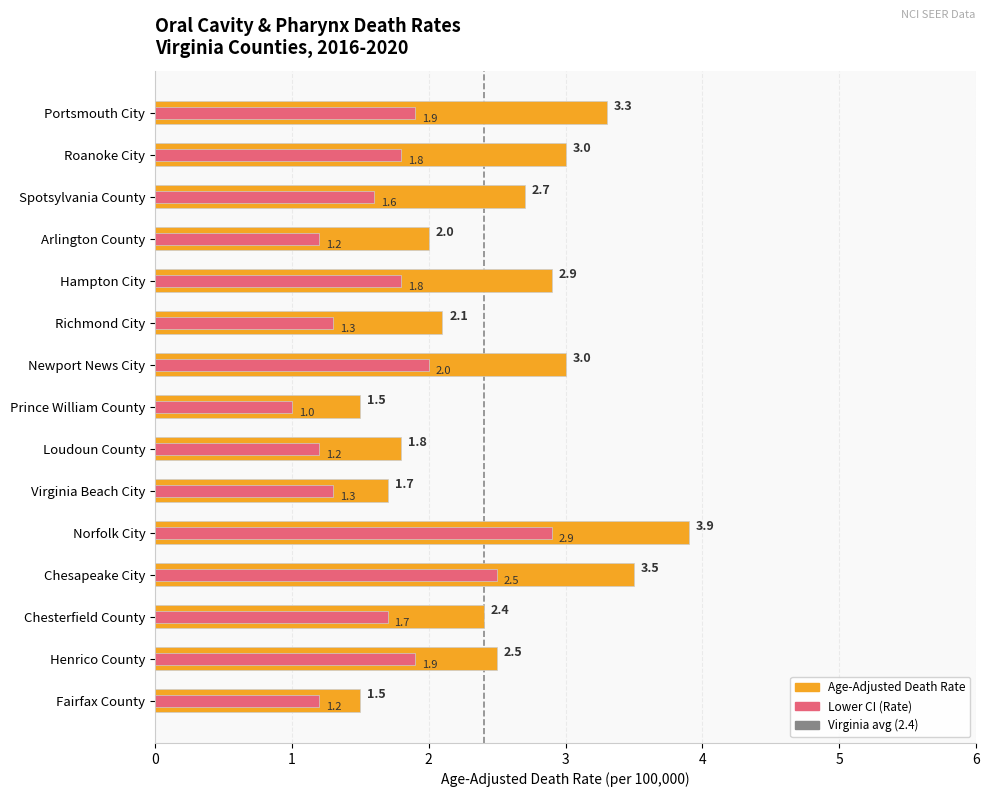

What is the average value of the Lower CI series?

1.7